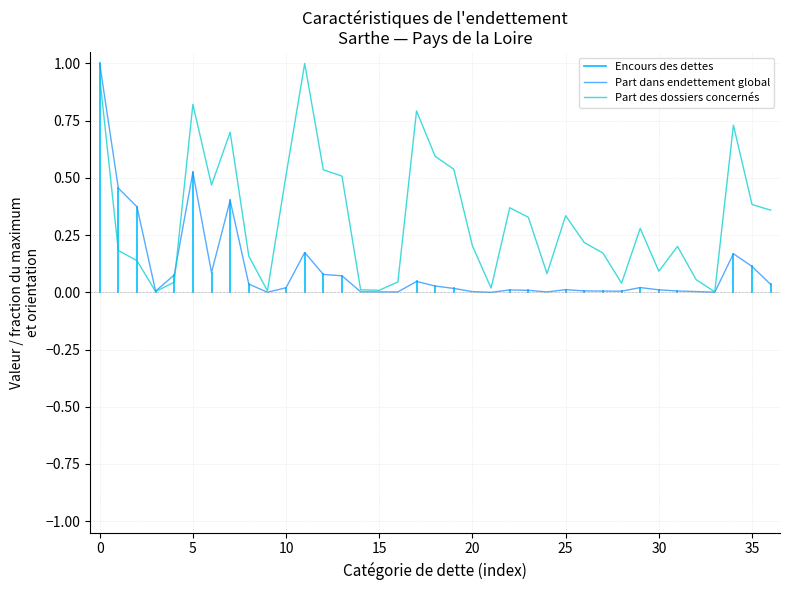

Which series has the largest range (max minus min)?

Encours des dettes